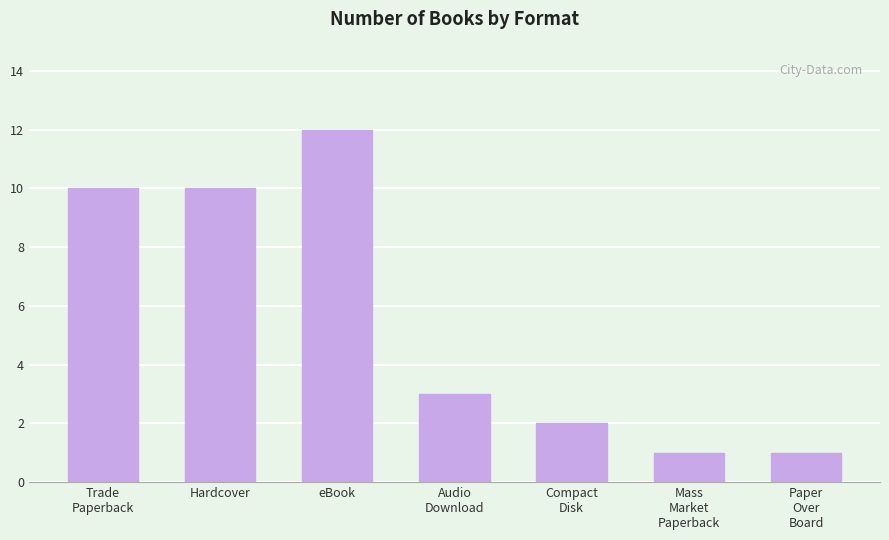

Between Hardcover and eBook, which is larger?

eBook